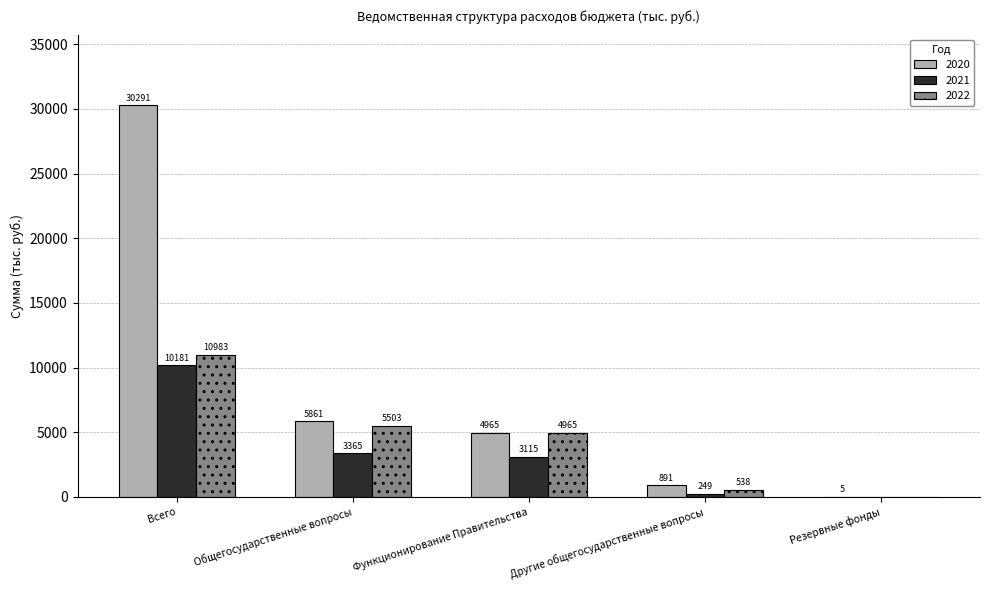

At which label is 2022 closest to 5491?

Общегосударственные вопросы